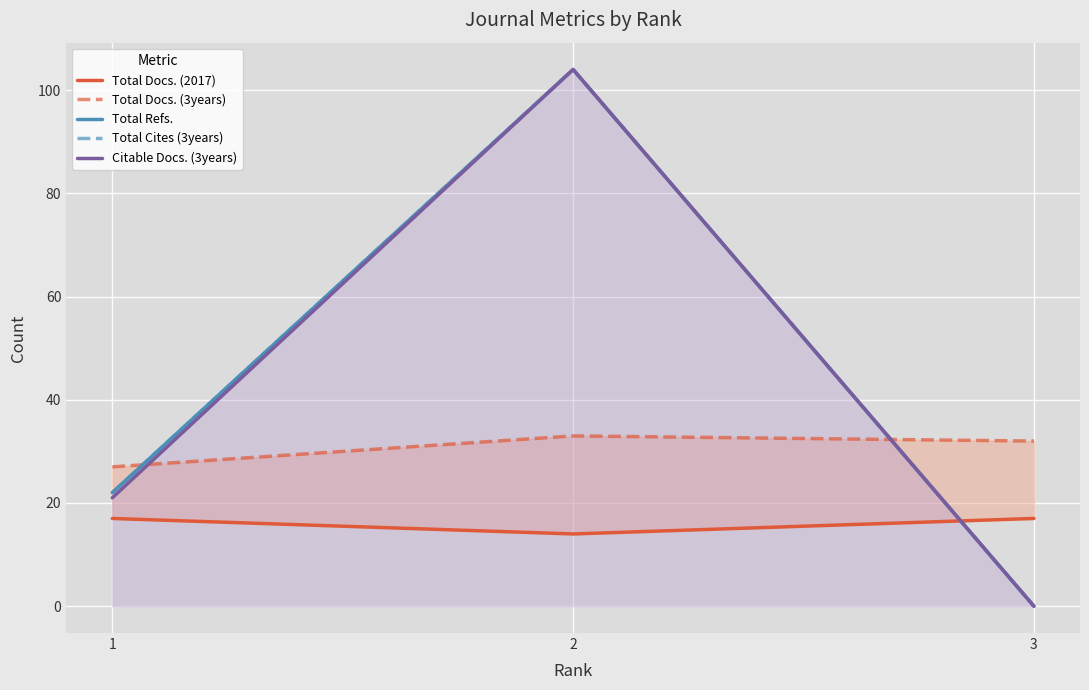

What is the total value across all series at 3?

49